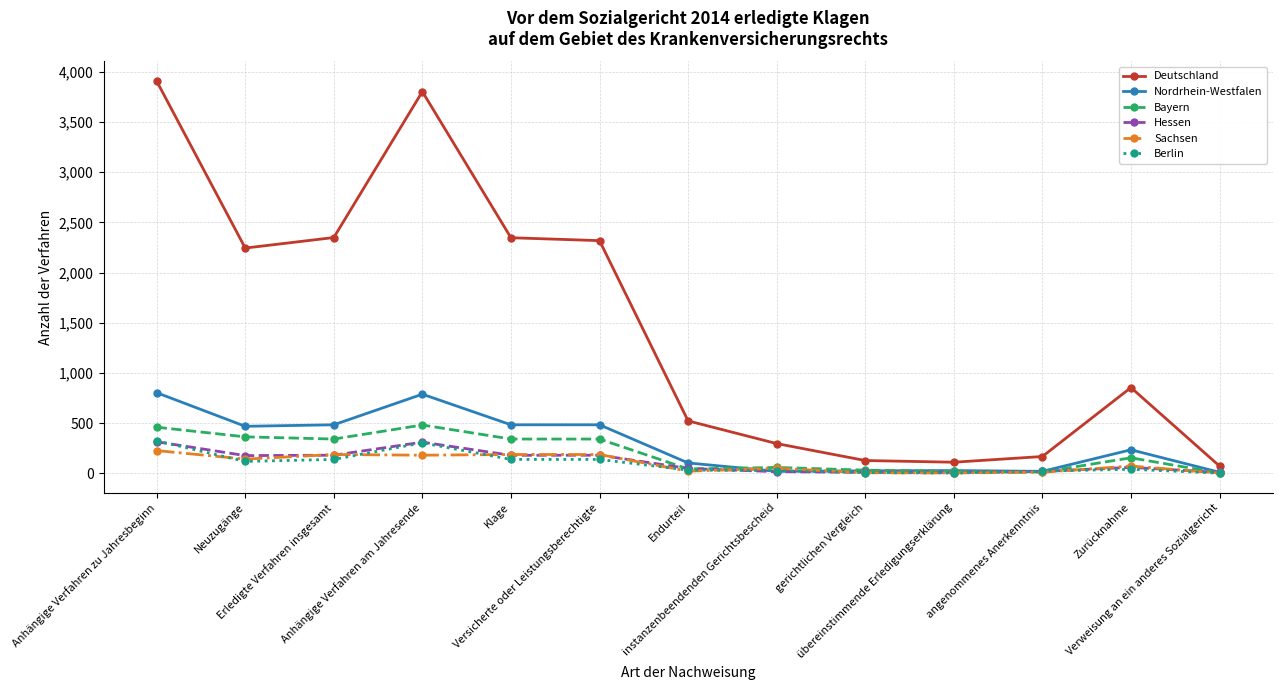

Which series has the largest total across all categories?

Deutschland